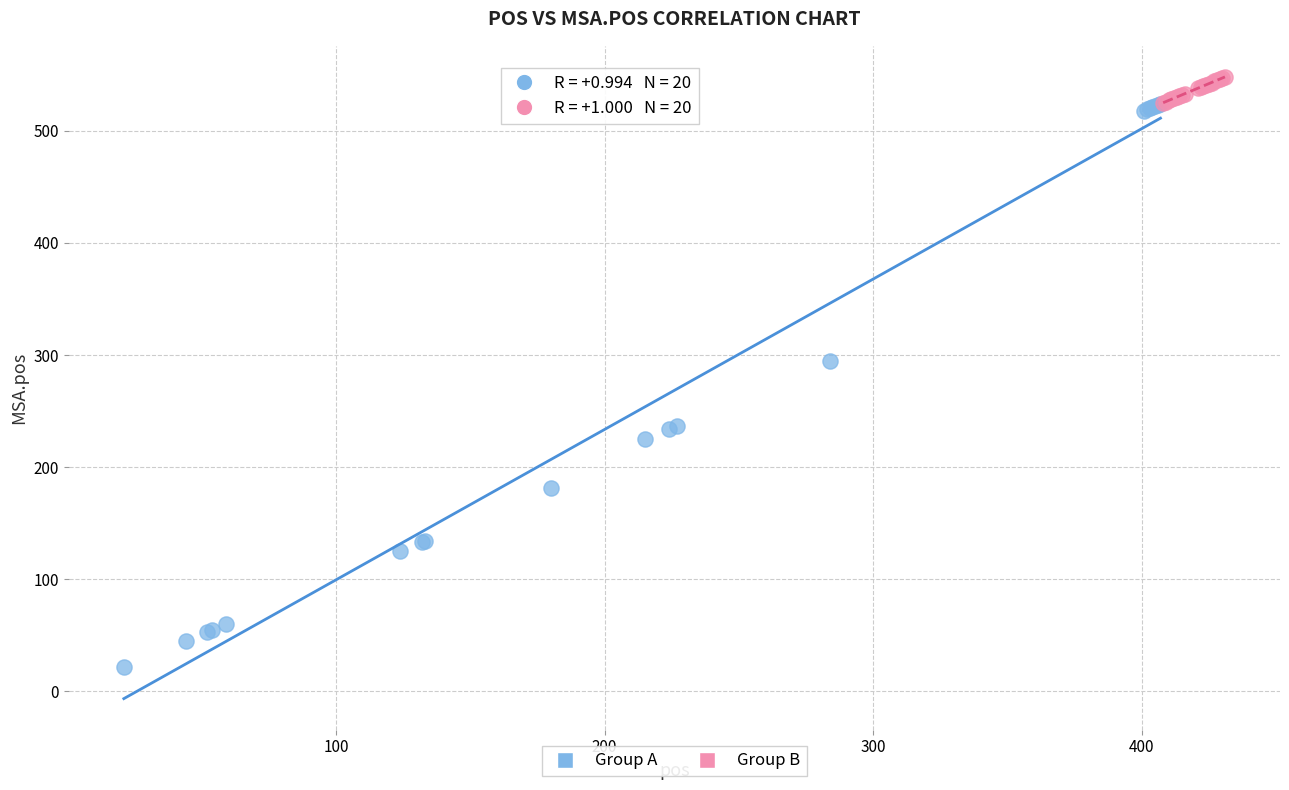

Which series contains the lowest Y value?

Group A